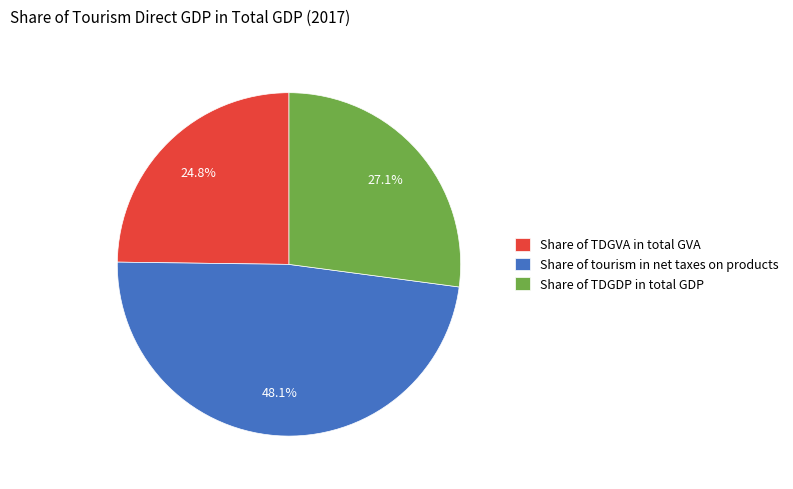

Combined, do Share of tourism in net taxes on products and Share of TDGDP in total GDP account for over 50%?

Yes